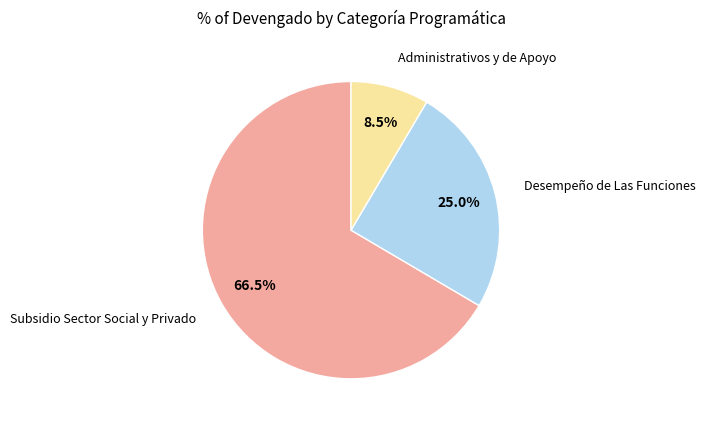

What is the largest slice in the pie chart?

Subsidio Sector Social y Privado